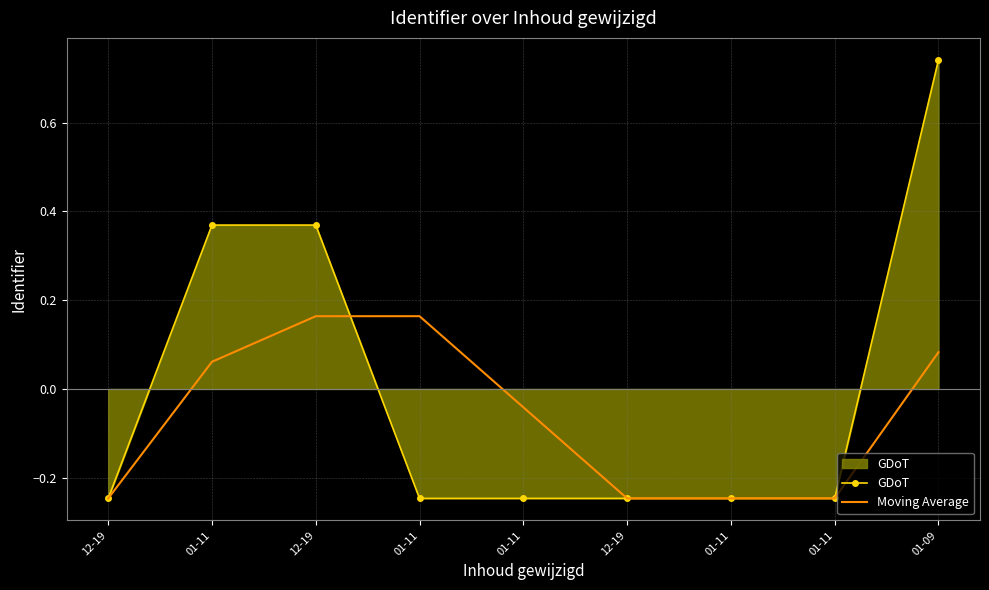

List the series in order of their peak value, highest first.

GDoT, Moving Average